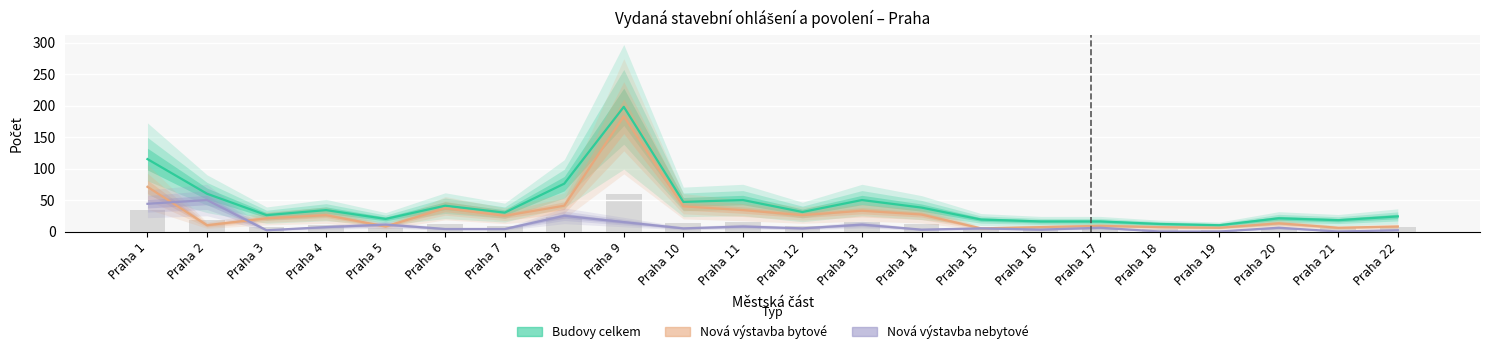

Between Praha 11 and Praha 15, which series saw the biggest shift?

Budovy celkem